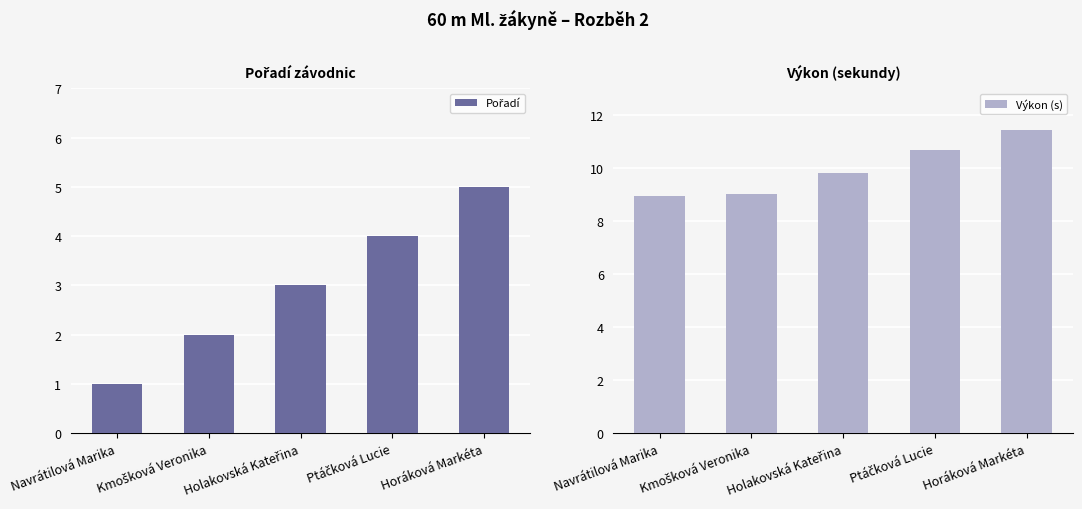

What is the average value of the Výkon (s) series?

10.0